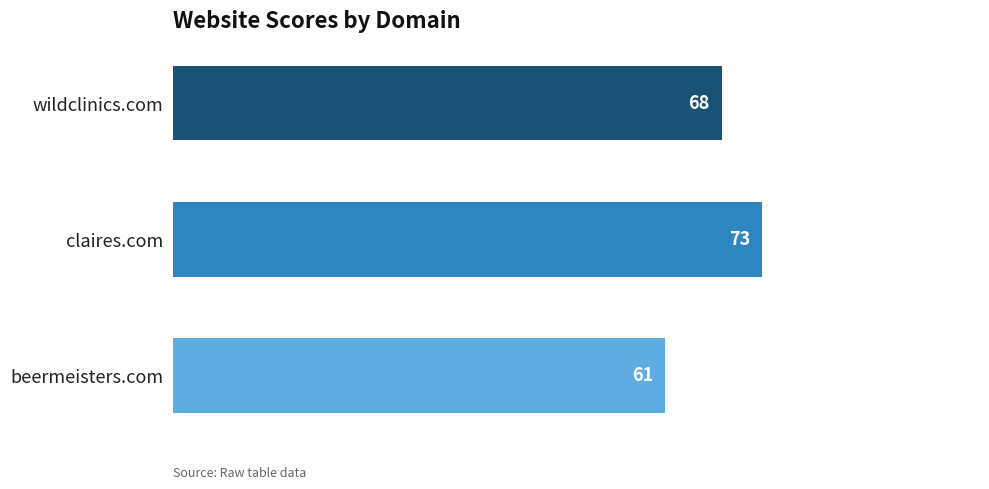

Which category has the highest value across all series?

claires.com